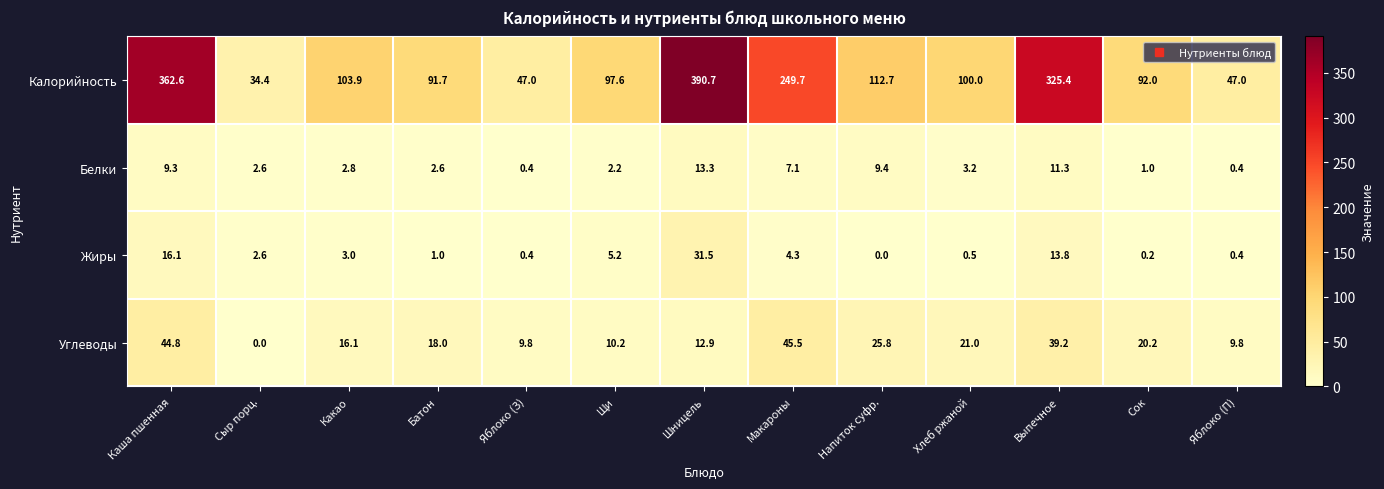

Rank the series at Батон from highest to lowest value.

Калорийность, Углеводы, Белки, Жиры